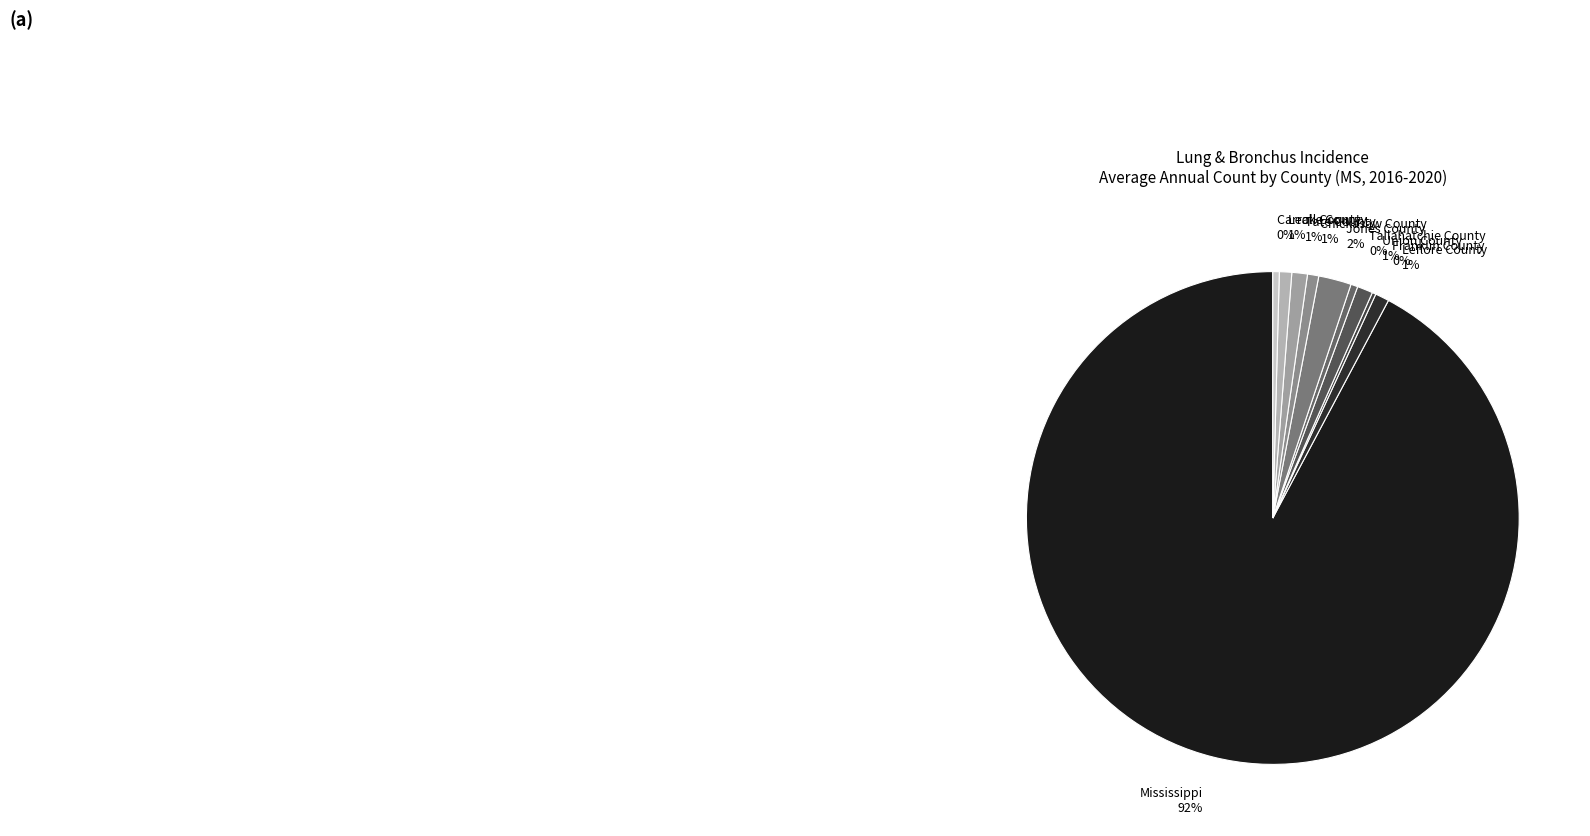

Between Tallahatchie County 0% and Jones County 2%, which is larger?

Jones County 2%